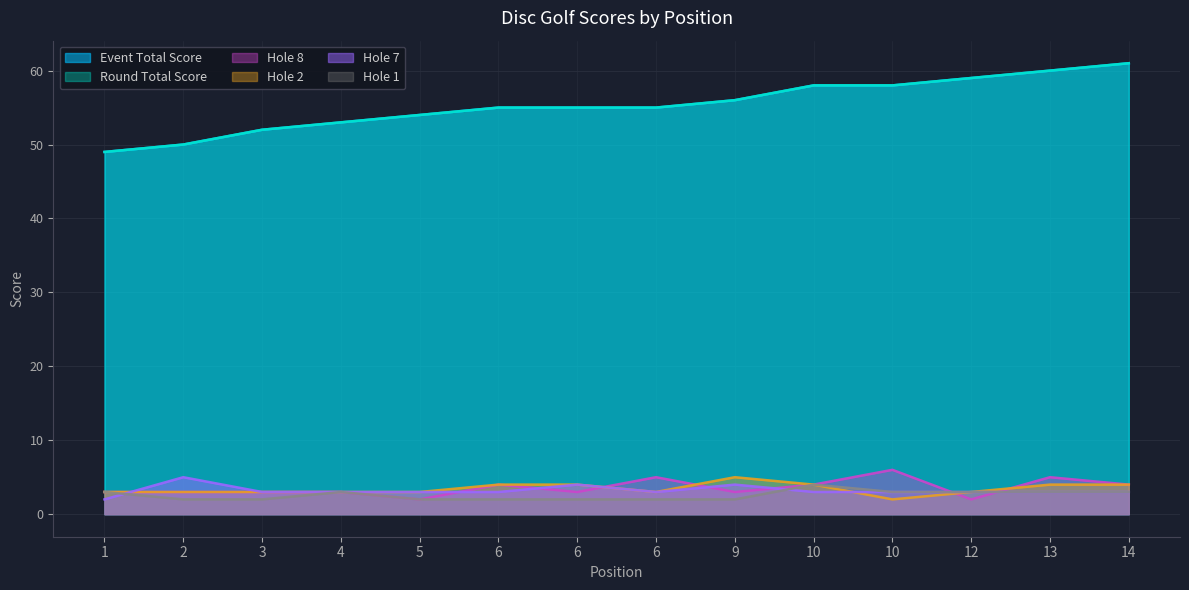

At which label does round_total_score reach its peak?

14